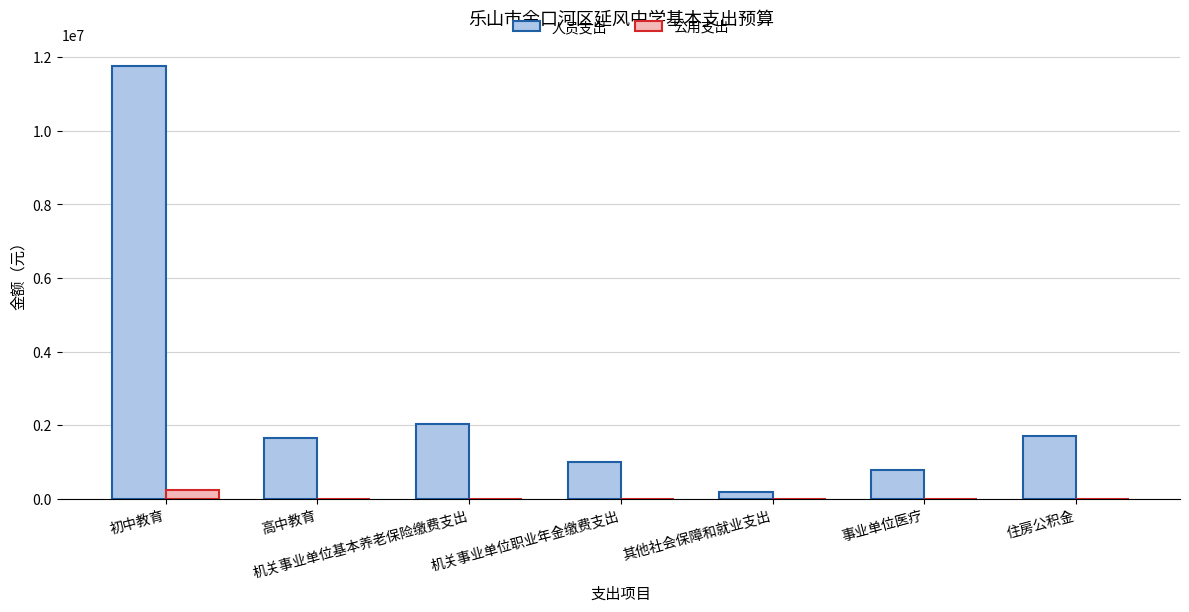

Where is 人员支出 nearest to the value 5972499?

机关事业单位基本养老保险缴费支出